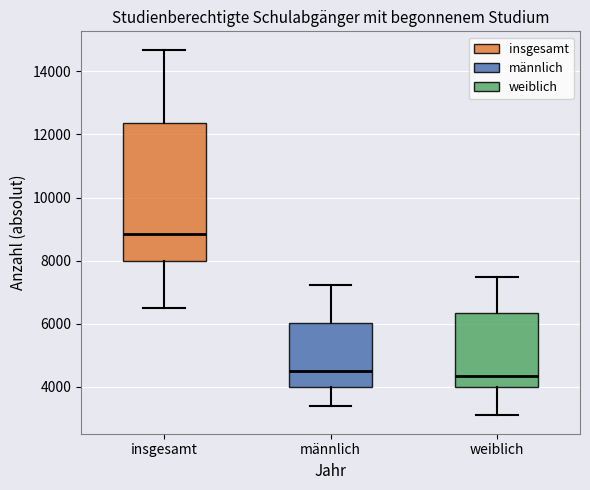

Where is the upper edge of the box for männlich on the y-axis? The values are not printed on the chart, so give them approximately, as read against the axis.

6000